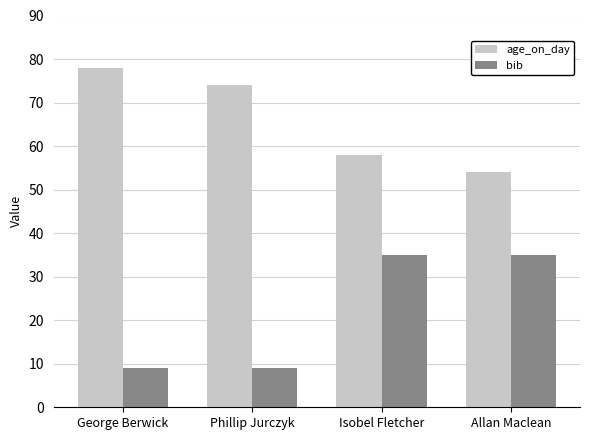

Rank the series by their average value, from lowest to highest.

bib, age_on_day